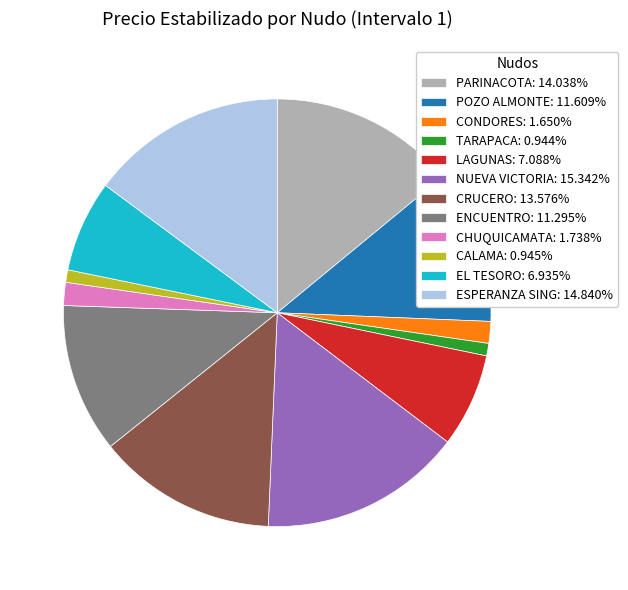

What is the ratio of the value at EL TESORO: 6.935% to the value at LAGUNAS: 7.088%?

1.0